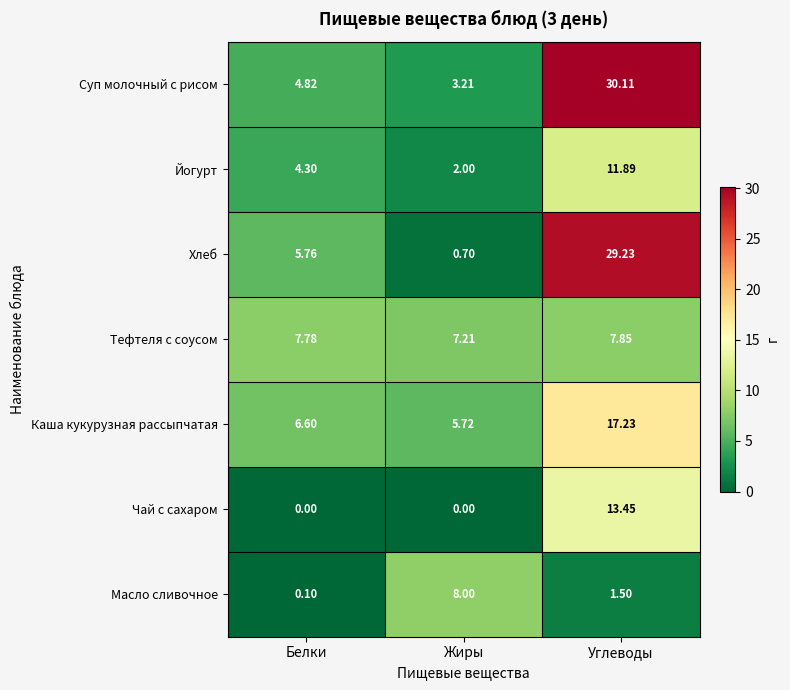

List the labels in order of Каша кукурузная рассыпчатая value, largest first.

Углеводы, Белки, Жиры